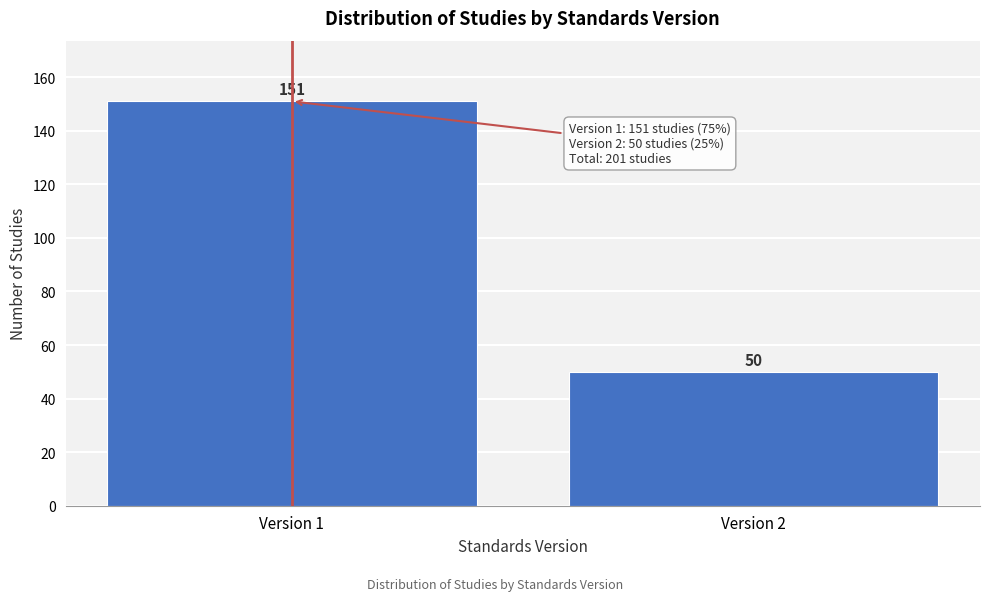

Reading left to right, transcribe all the data shown in this chart.

151	50